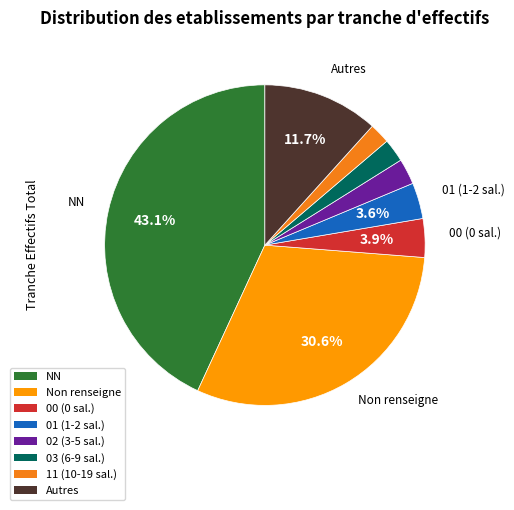

To the nearest percent, what is the average slice percentage?

12%